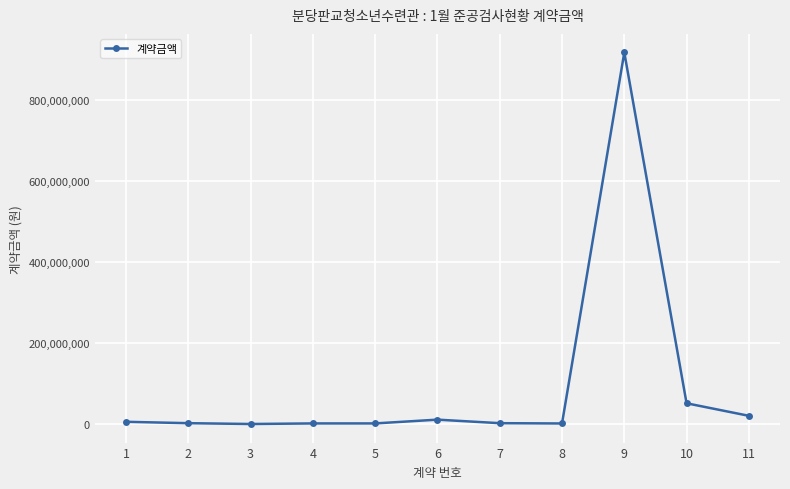

Does the chart display data point markers on the line(s)?

Yes